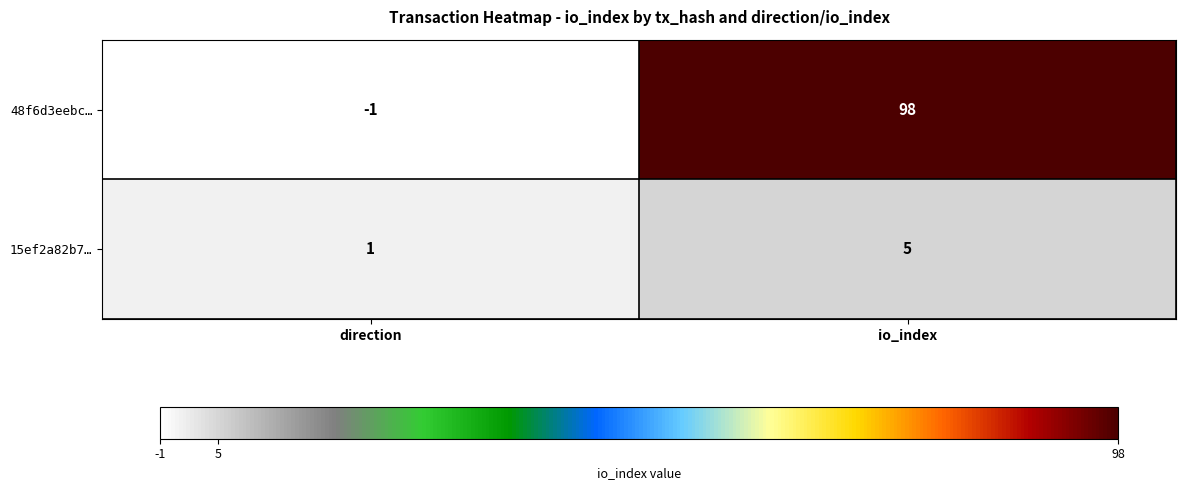

Which series changed the most between direction and io_index?

48f6d3eebc…